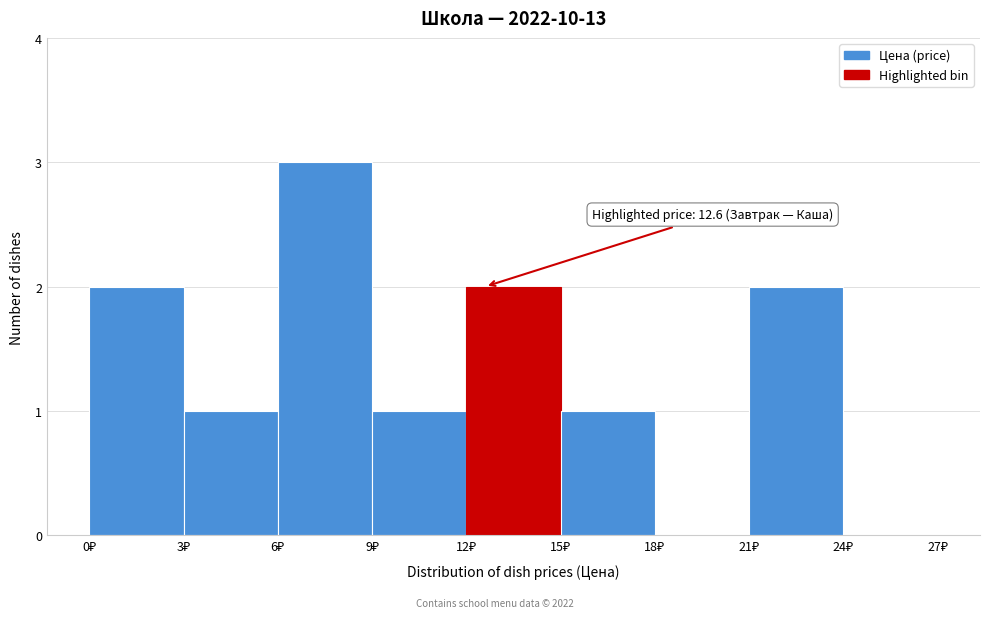

Which range on the x-axis has the tallest bar?

6 to 9